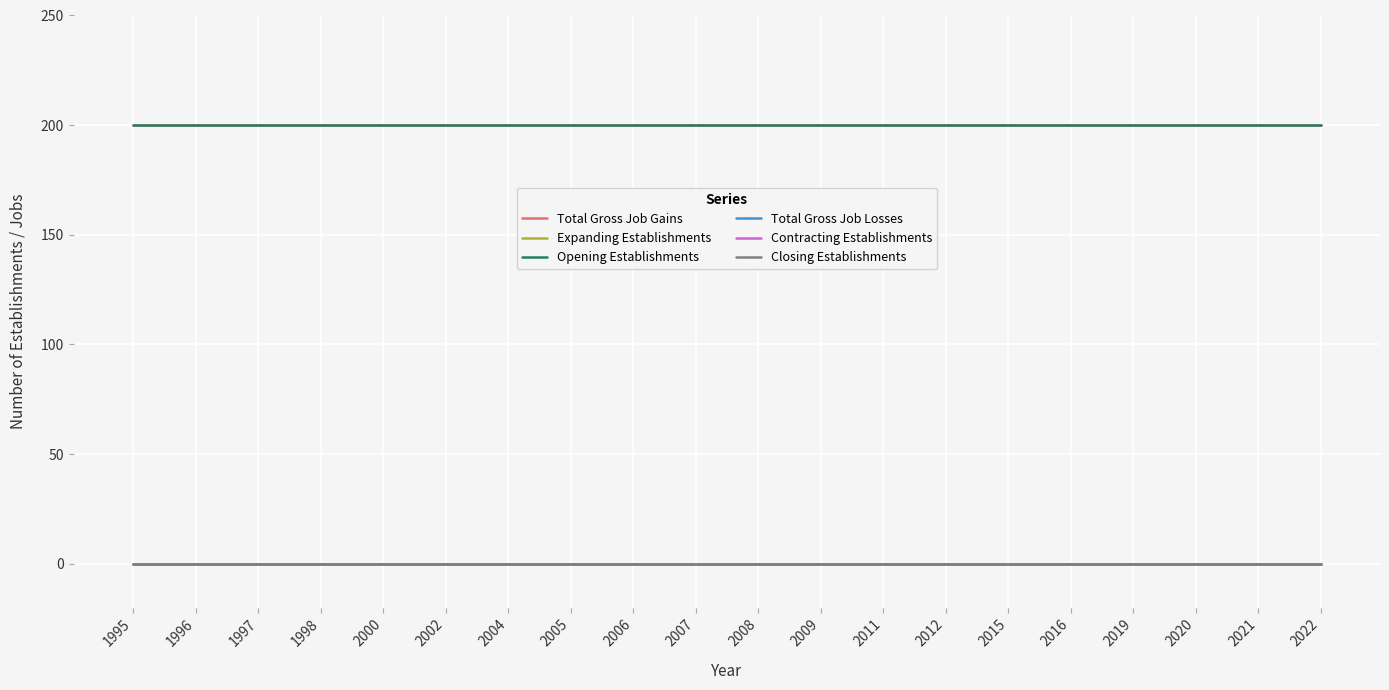

Reading right to left, transcribe all the data shown in this chart.

Total Gross Job Gains: 200	200	200	200	200	200	200	200	200	200	200	200	200	200	200	200	200	200	200	200
Expanding Establishments: 0	0	0	0	0	0	0	0	0	0	0	0	0	0	0	0	0	0	0	0
Opening Establishments: 200	200	200	200	200	200	200	200	200	200	200	200	200	200	200	200	200	200	200	200
Total Gross Job Losses: 0	0	0	0	0	0	0	0	0	0	0	0	0	0	0	0	0	0	0	0
Contracting Establishments: 0	0	0	0	0	0	0	0	0	0	0	0	0	0	0	0	0	0	0	0
Closing Establishments: 0	0	0	0	0	0	0	0	0	0	0	0	0	0	0	0	0	0	0	0